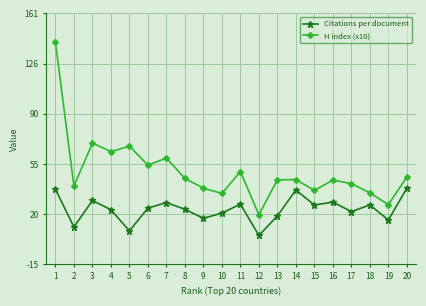

Does the chart display data point markers on the line(s)?

Yes